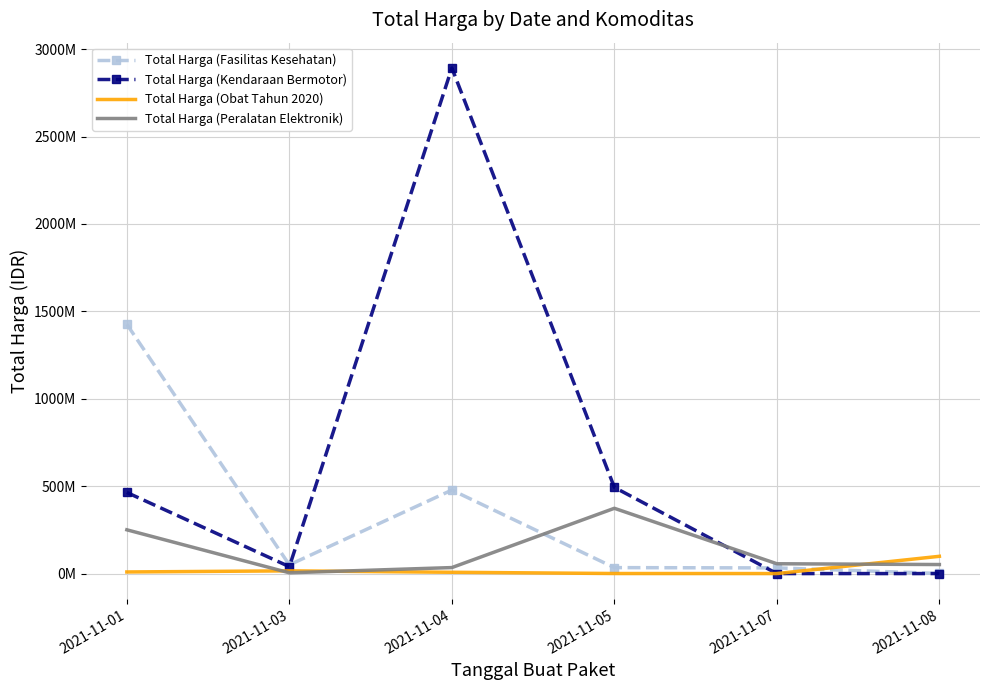

Reading left to right, what are all the values shown in this chart?

Total Harga (Fasilitas Kesehatan): 1425867900	49730040	477600000	34000000	32441200	577875
Total Harga (Kendaraan Bermotor): 464002100	39440000	2892122000	493000000	0	0
Total Harga (Obat Tahun 2020): 9180000	15513960	7401240	333600	78000	98772570
Total Harga (Peralatan Elektronik): 250350000	4350000	34292000	373404000	56152800	51601000